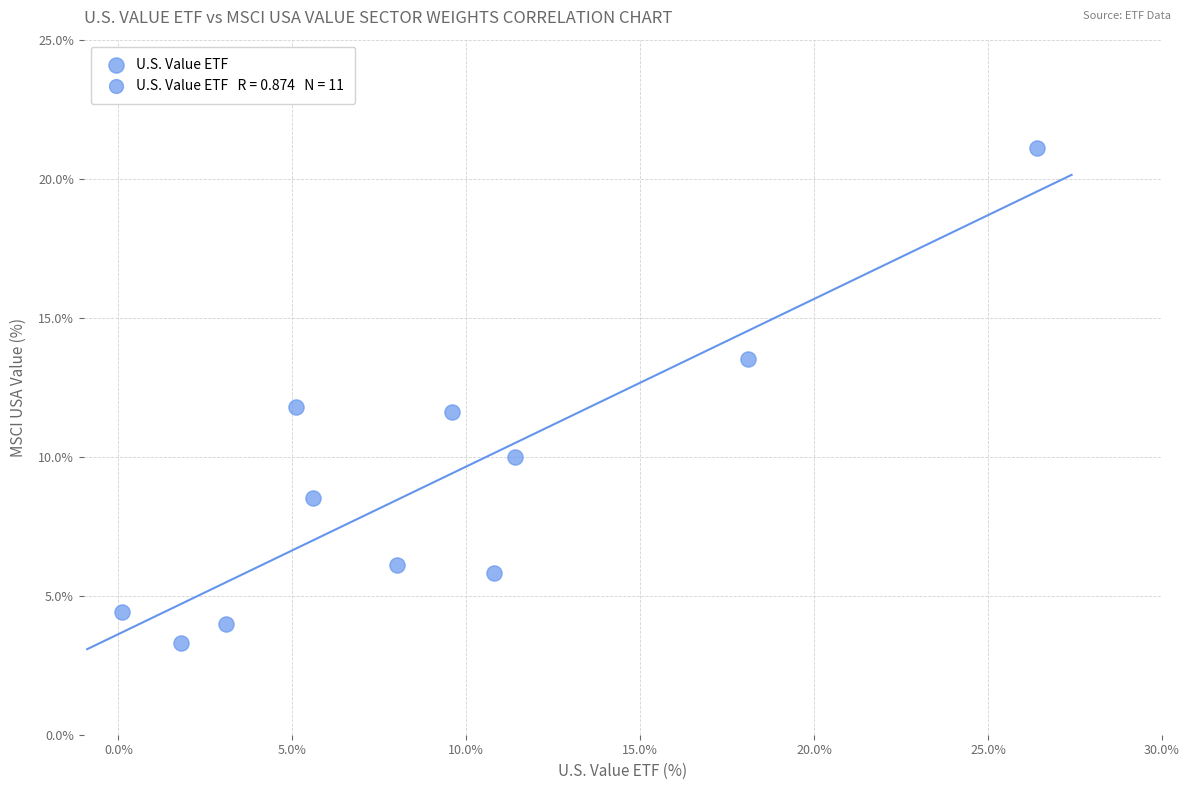

What is the average X value?

9.1